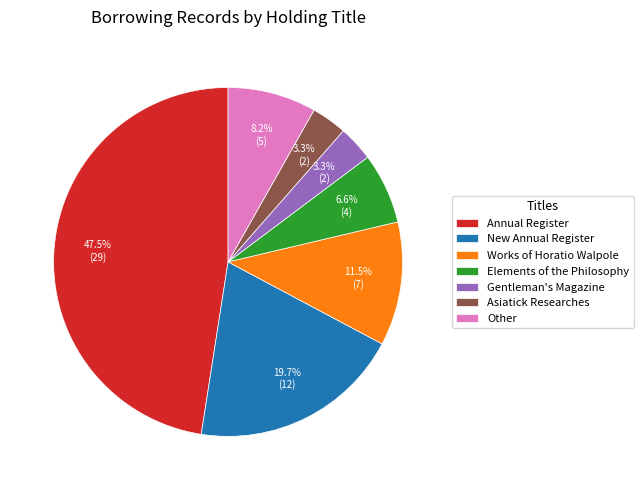

Which has a higher value, Works of Horatio Walpole or New Annual Register?

New Annual Register